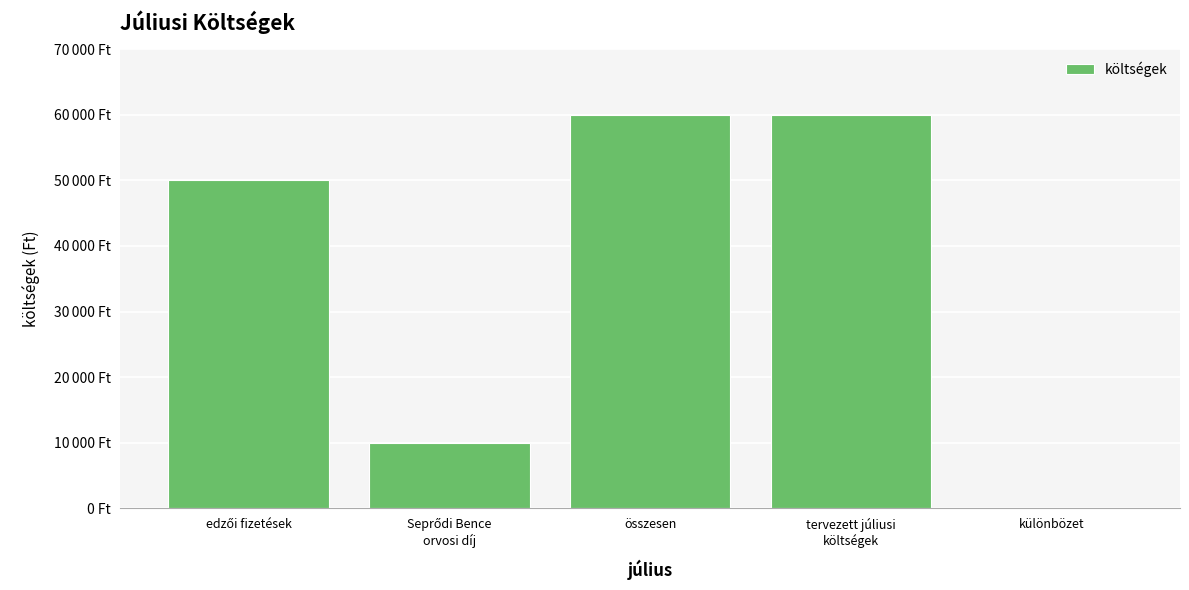

Are the bars horizontal?

No